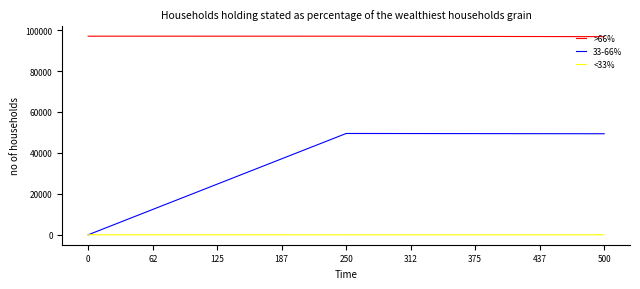

The 33-66% series shows 0.0 at 0. True or false?

True